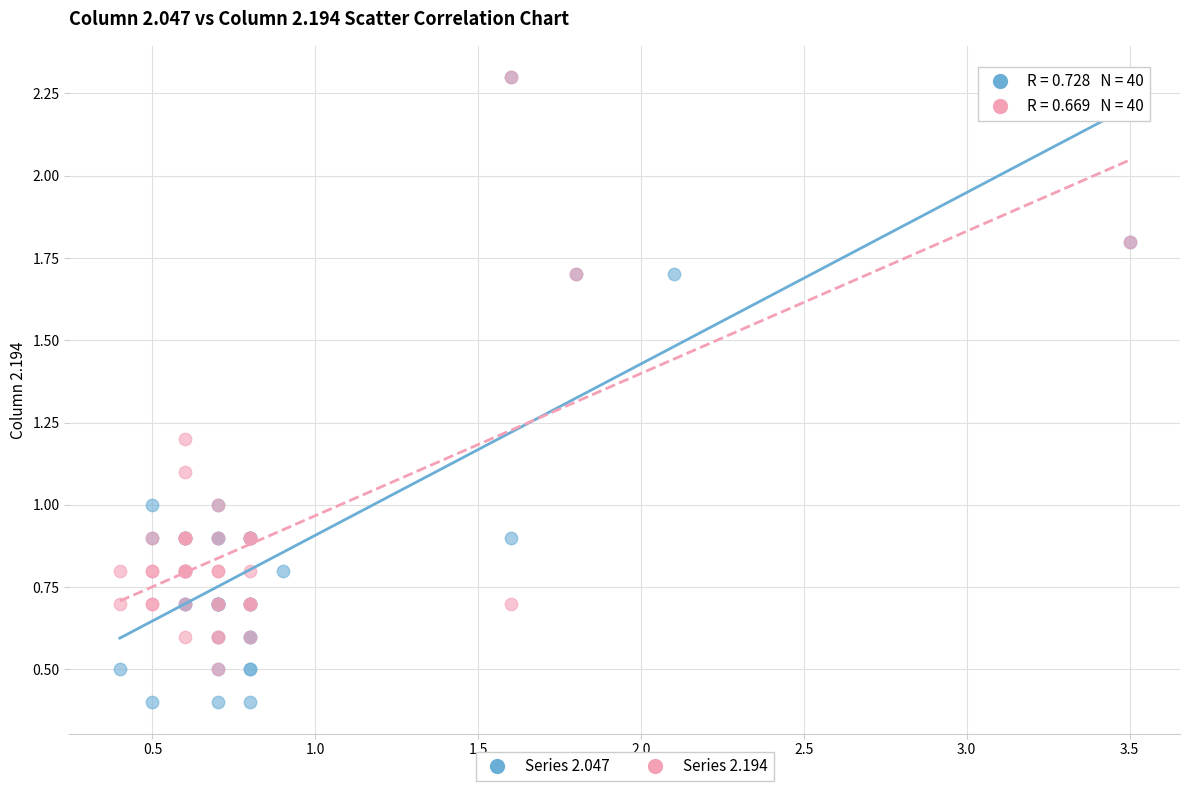

Which series reaches the minimum Y coordinate?

Series 2.047